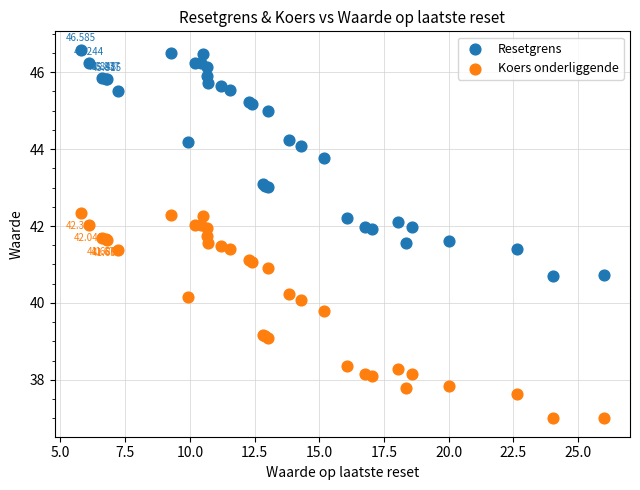

Which series contains the highest Y value?

Resetgrens